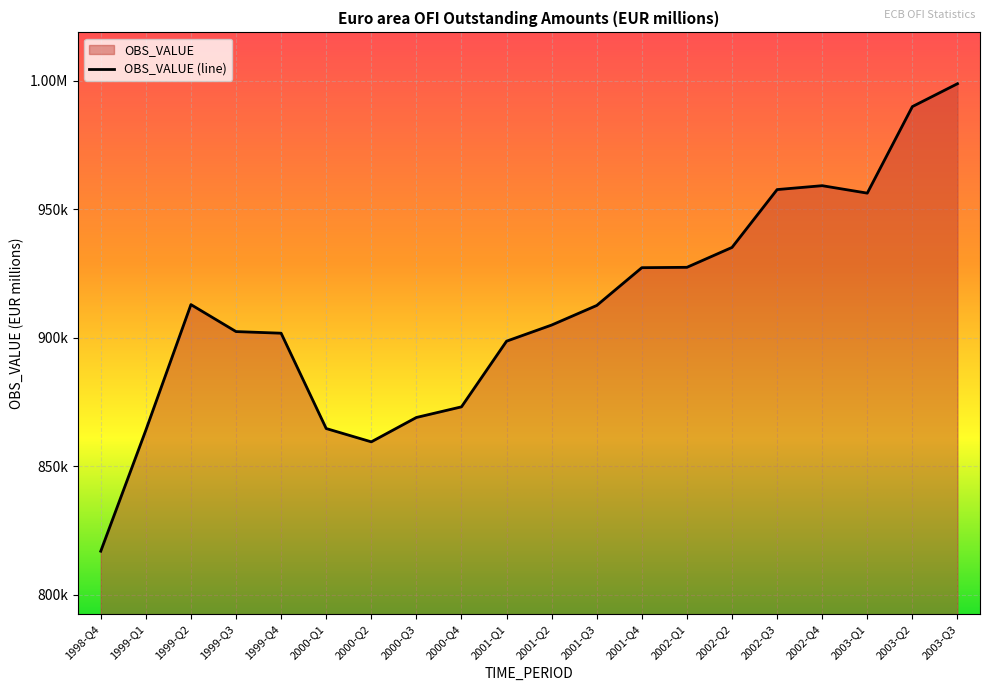

Where is the first local maximum?

1999-Q2